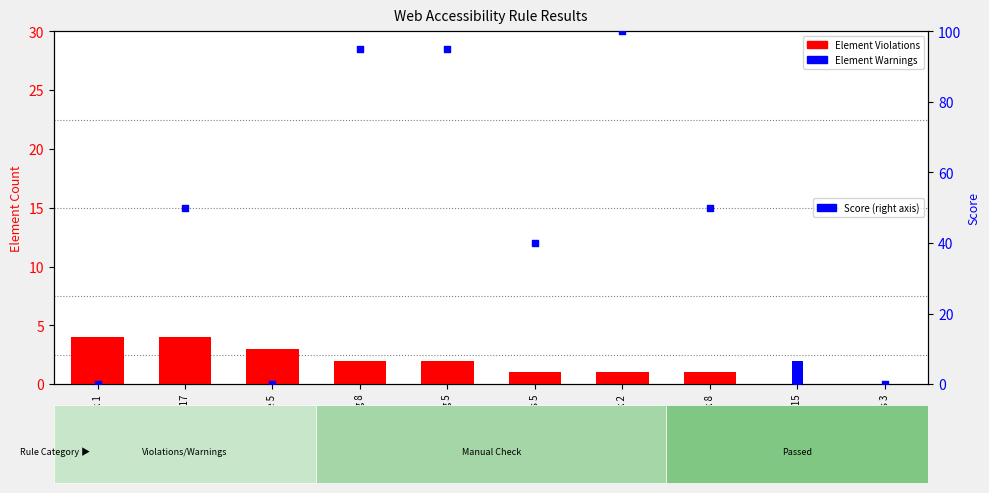

Which series has the largest total across all categories?

Score